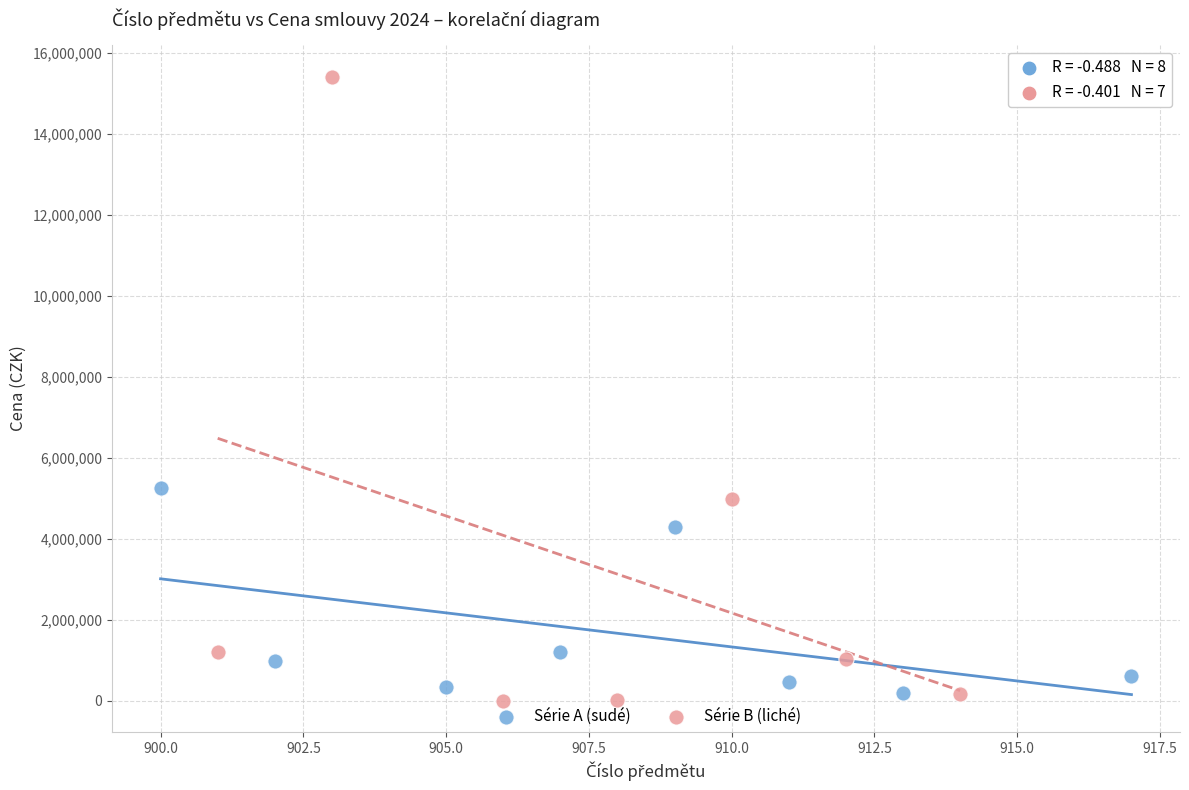

Which series contains the highest Y value?

Série B (liché)